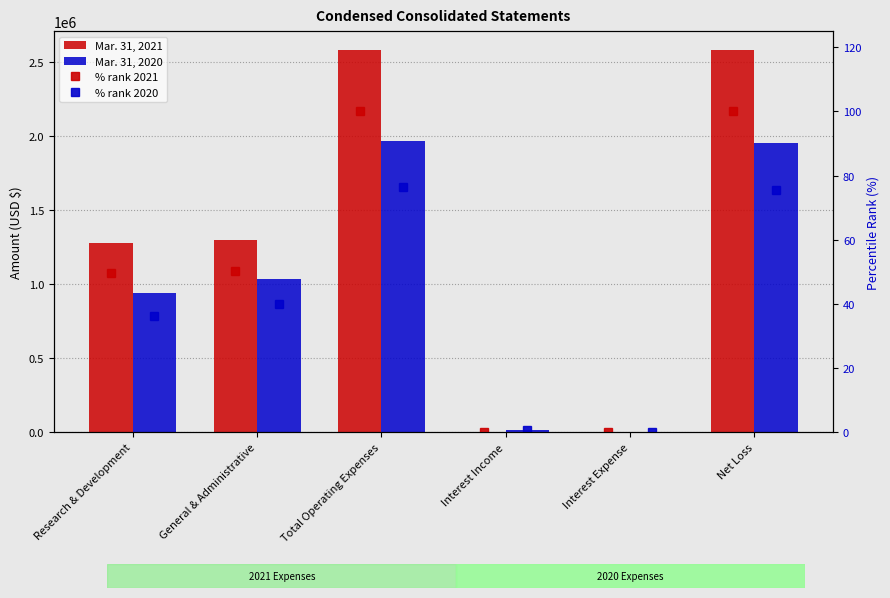

The Mar. 31, 2020 series shows 1032603.0 at General & Administrative. True or false?

True